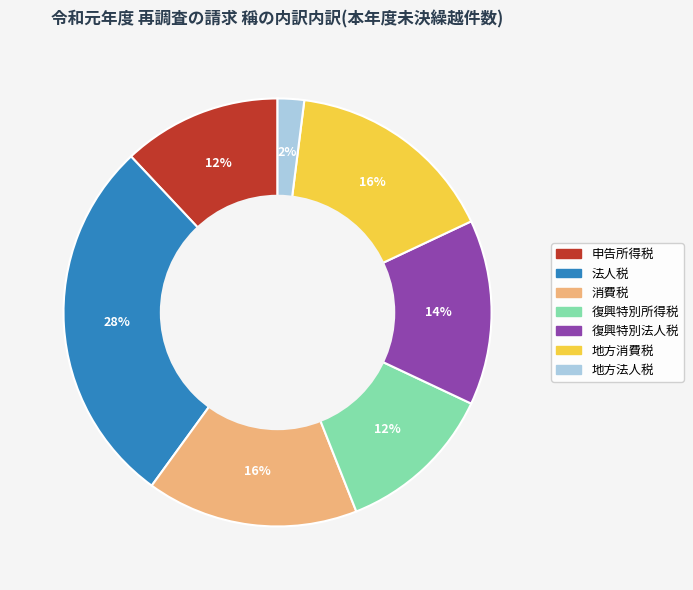

To the nearest percent, what is the average slice percentage?

14%